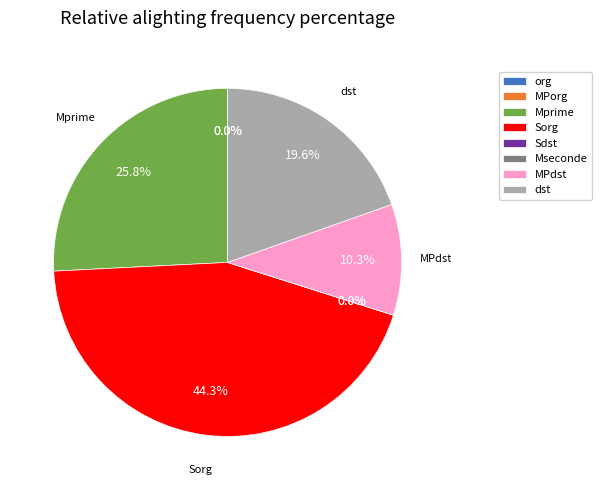

Is it true that 28 is 12% of the pie?

True